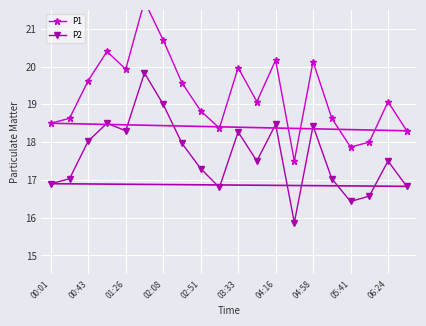

How many data points in P1 are less than 19?

9